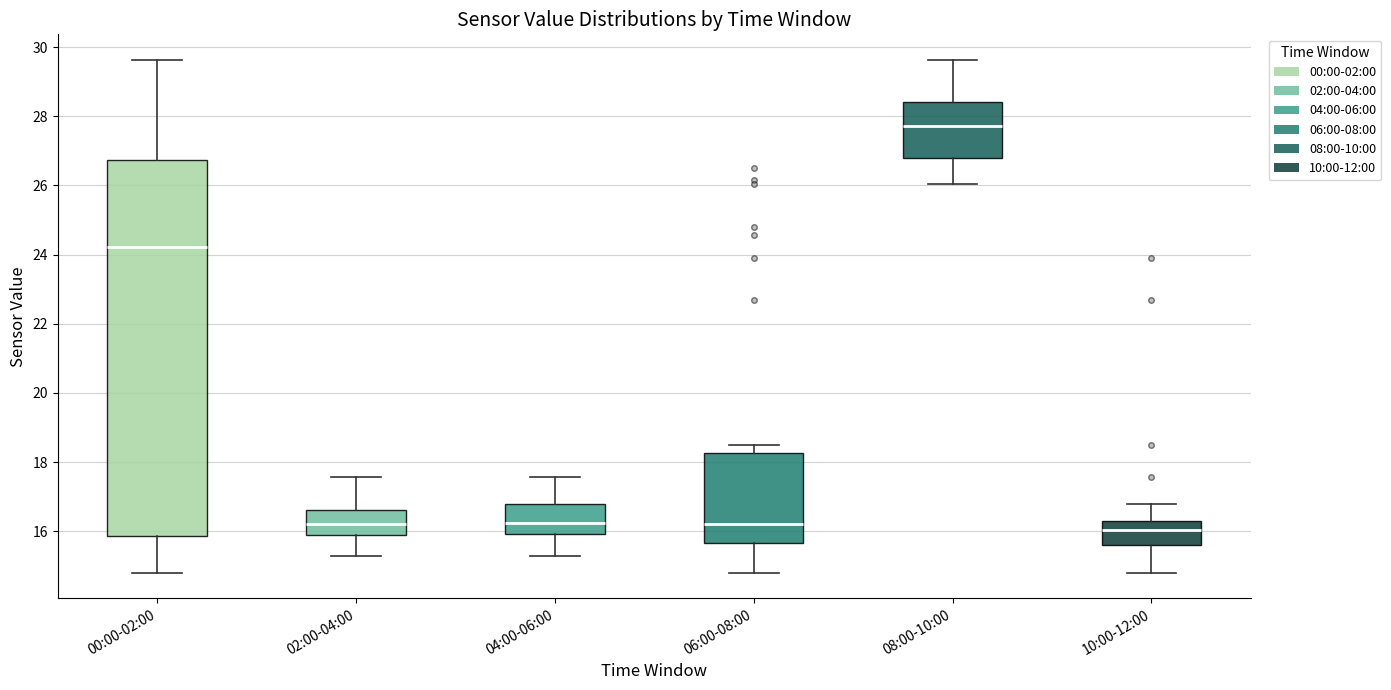

Comparing the boxes themselves (not the whiskers), which one is the tallest?

00:00-02:00